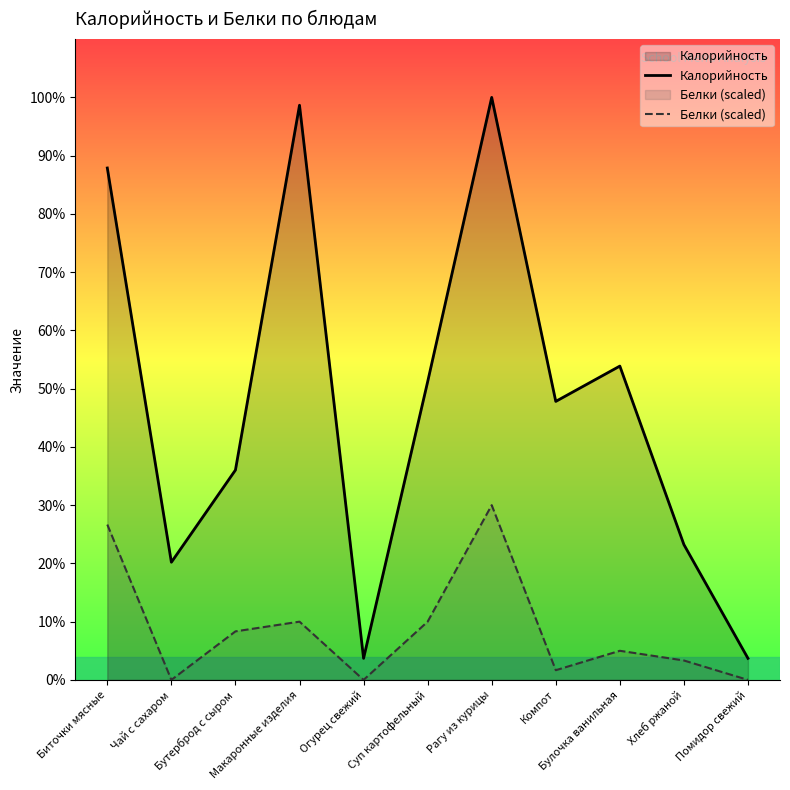

True or false: Калорийность has more than 2 points higher than both neighbors.

True